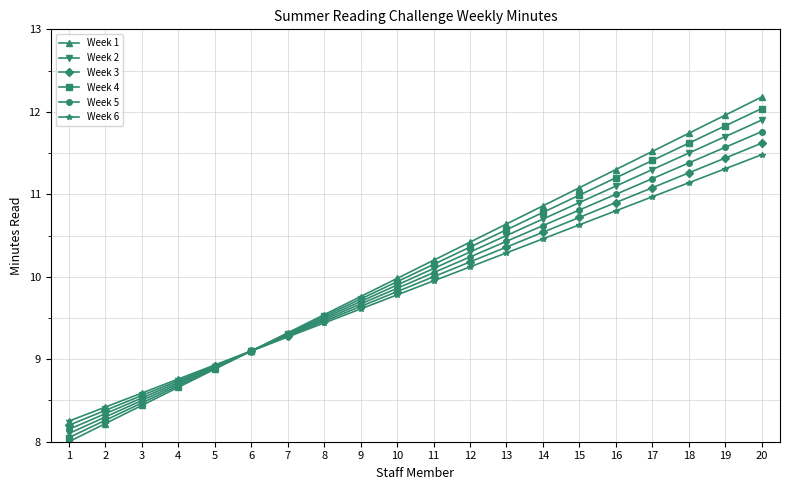

The Week 2 series shows 15.4 at 7. True or false?

False